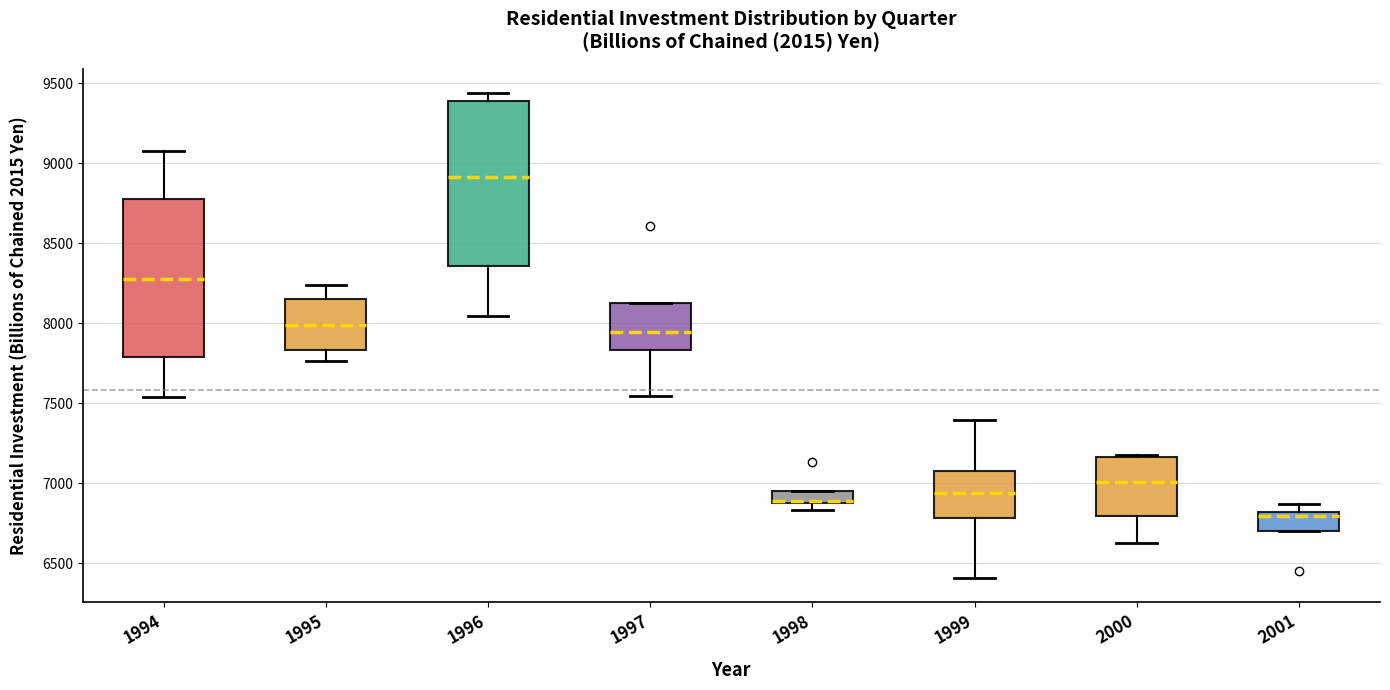

Which box has the lowest median line?

2001